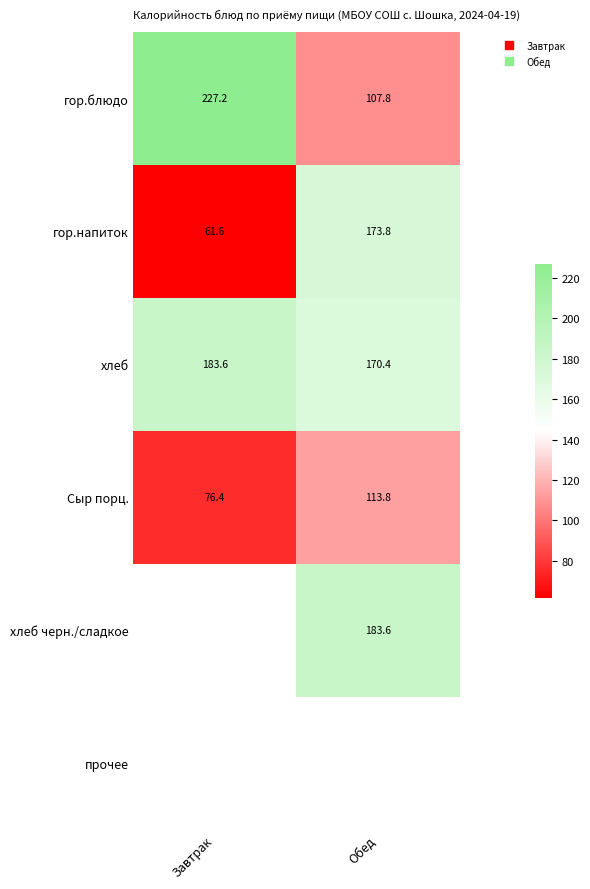

What is the sum of all гор.напиток values?

235.4